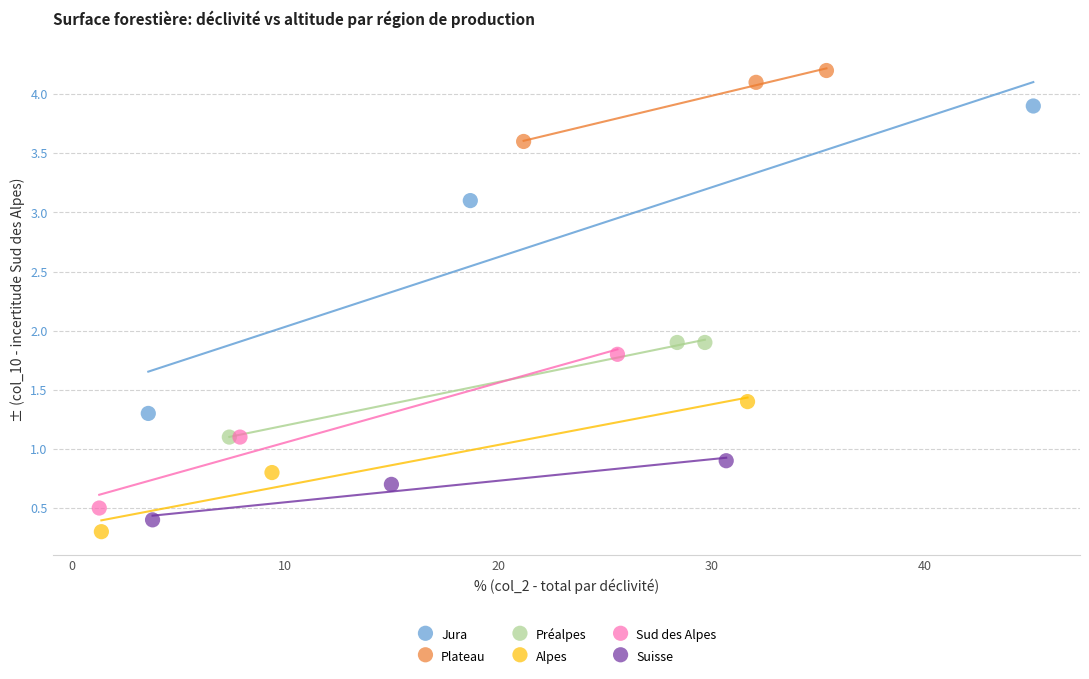

Which series has the largest Y range (max minus min)?

Jura